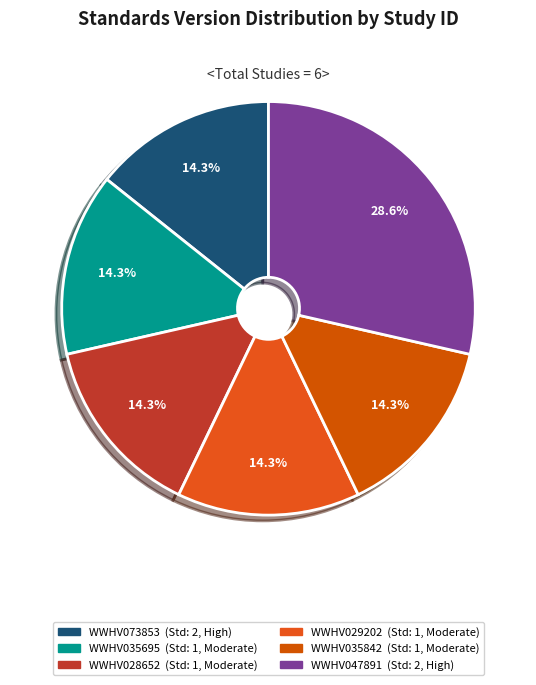

True or false: WWHV028652 accounts for 1% of the total.

False